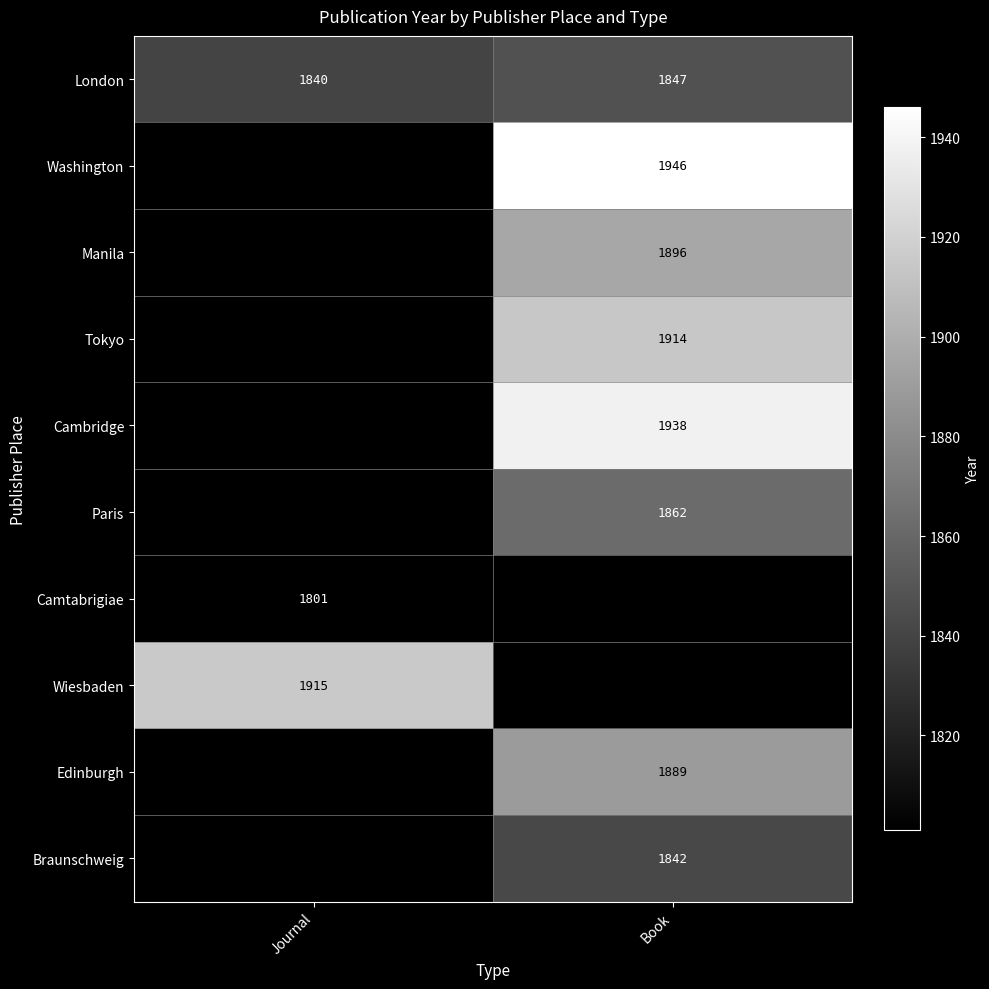

The Manila series shows 1896 at Book. True or false?

True